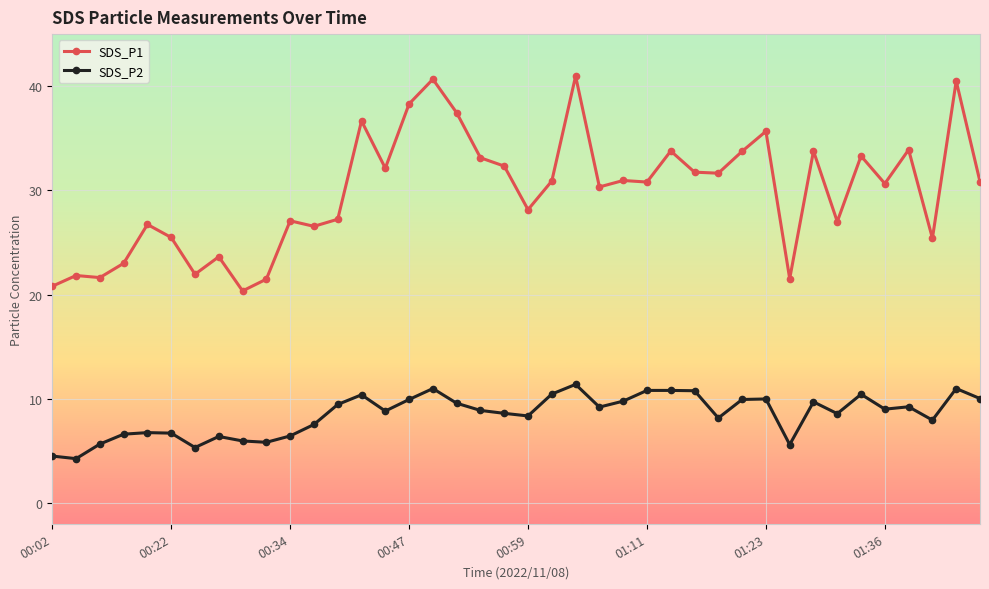

Rank the series by their maximum value, from lowest to highest.

SDS_P2, SDS_P1